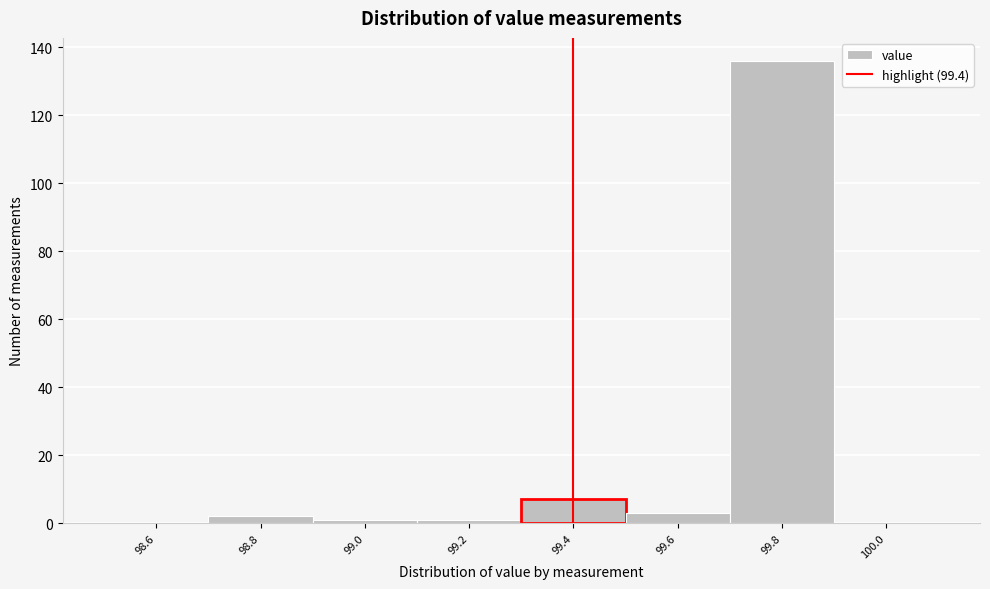

Reading left to right, list every bar in this chart as the range it spans on the x-axis followed by its height. The values are not printed on the chart, so give them approximately, as read against the axis.

98.5 to 98.7: 0
98.7 to 98.9: 2
98.9 to 99.1: under 2
99.1 to 99.3: under 2
99.3 to 99.5: 8
99.5 to 99.7: 4
99.7 to 99.9: 136
99.9 to 100.1: 0